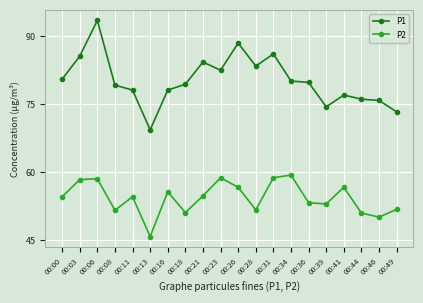

At which category does P2 reach its first local valley?

00:08